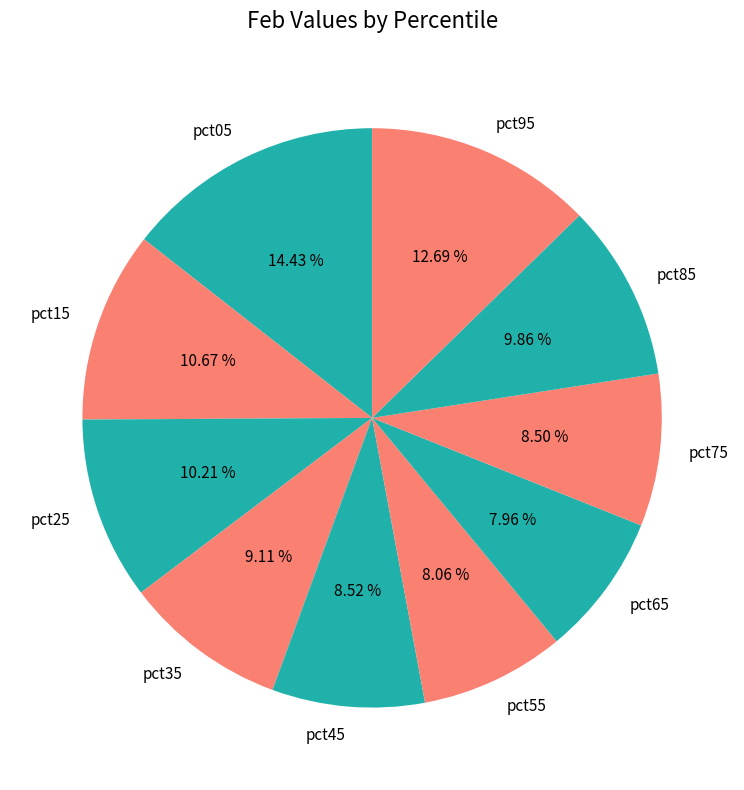

Is it true that pct55 is 15% of the pie?

False